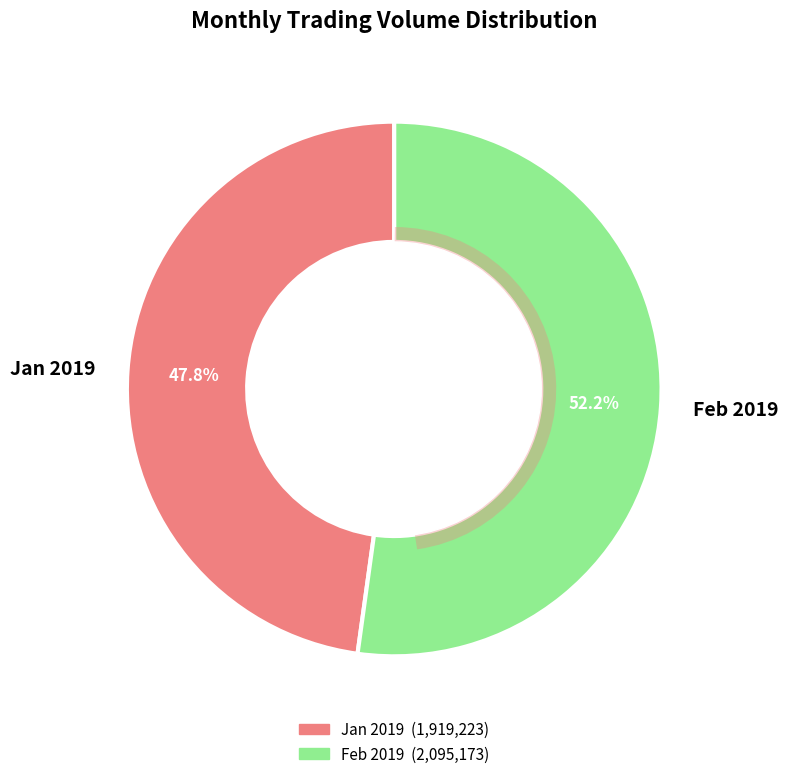

Approximately how many times larger is the value at Feb 2019 compared to Jan 2019?

1.1